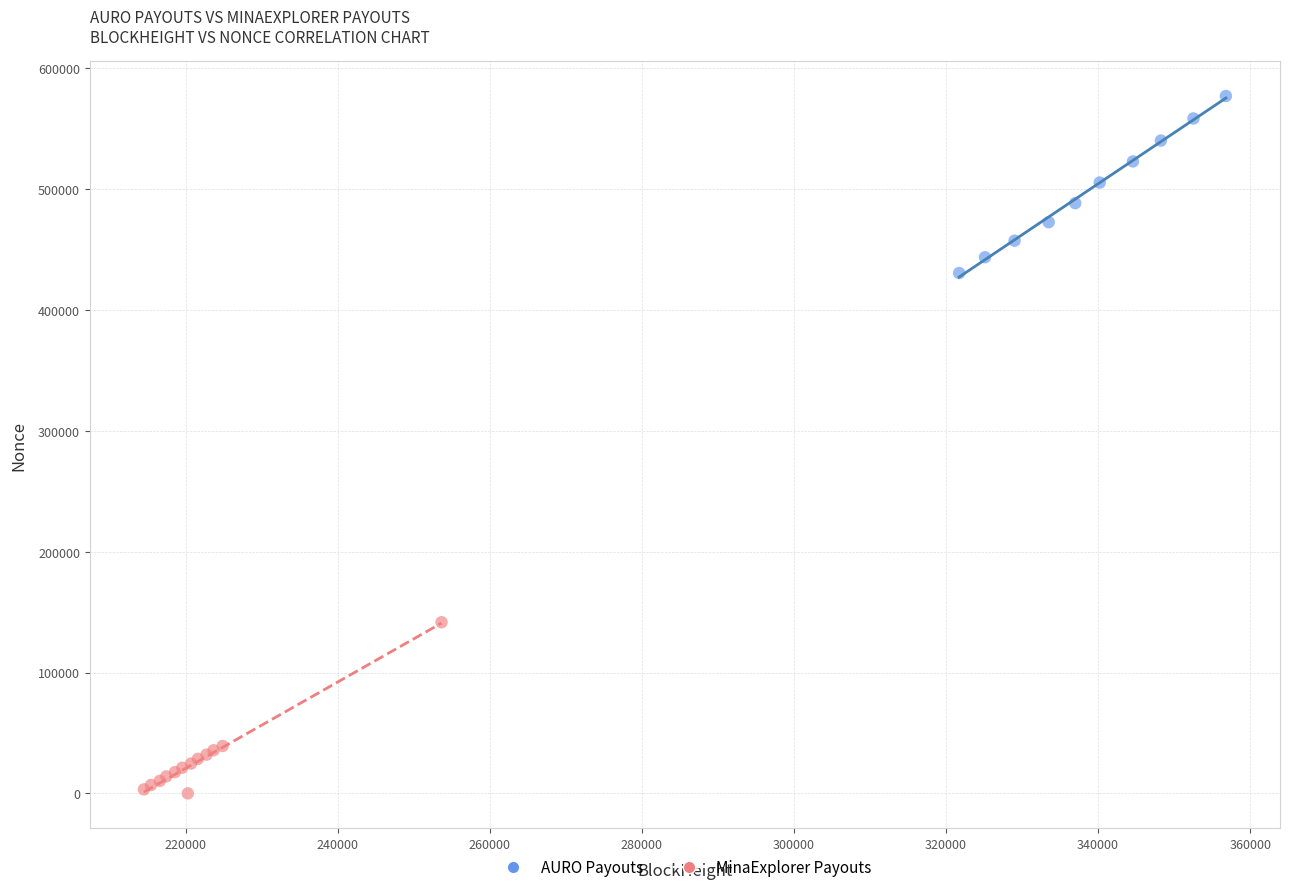

Which series reaches the minimum Y coordinate?

MinaExplorer Payouts